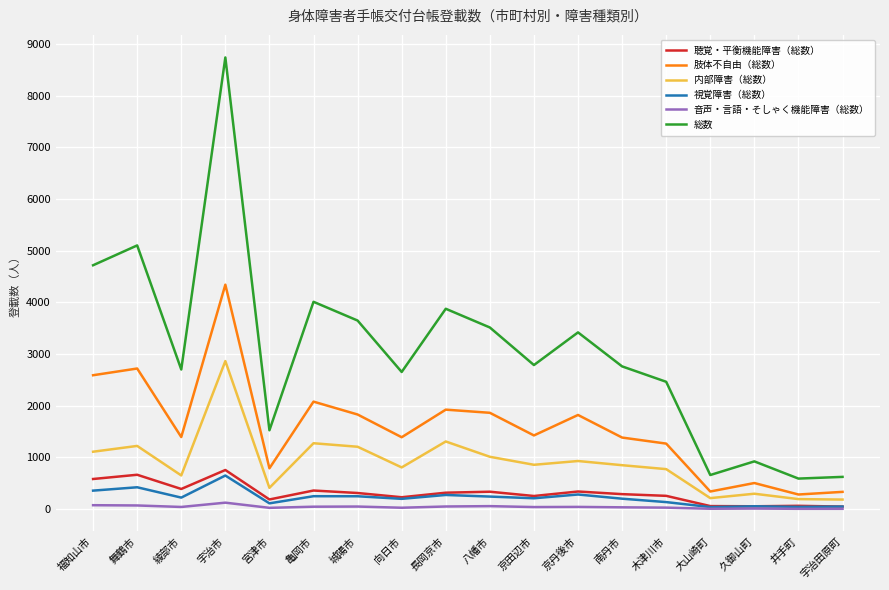

At how many categories does at least one series exceed 6740?

1